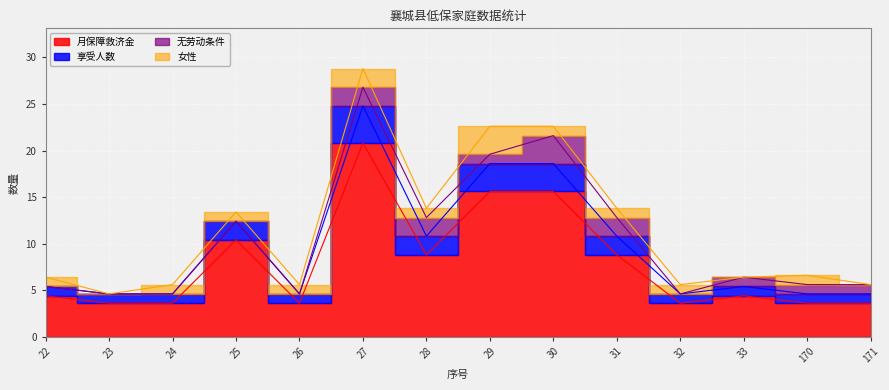

At which label does 享受人数 first exceed 5?

22